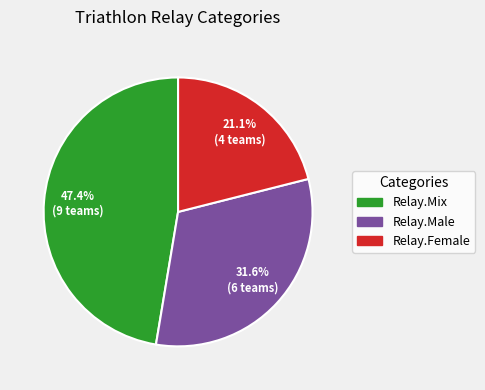

How many slices are in this pie chart?

3